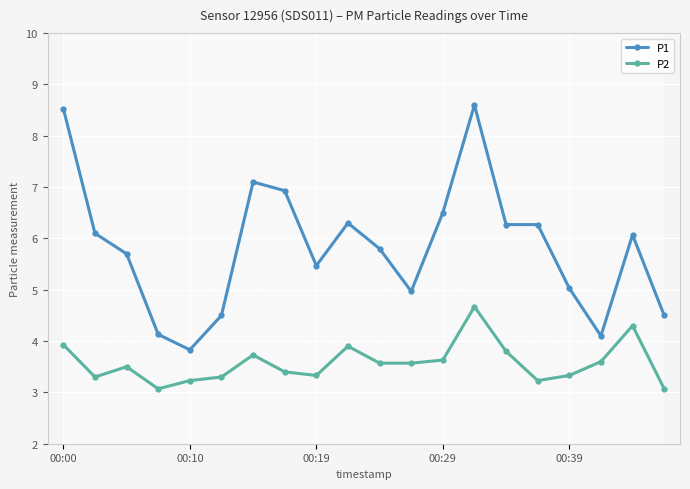

What is the lowest value of the P1 series?

3.8